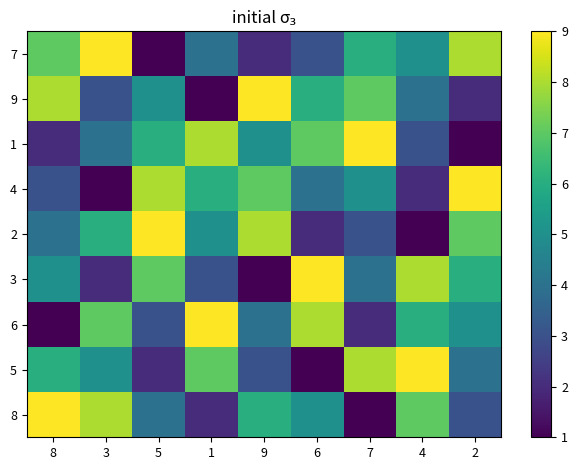

Reading right to left, list all the values displayed in this chart.

7: 2=8	4=5	7=6	6=3	9=2	1=4	5=1	3=9	8=7
9: 2=2	4=4	7=7	6=6	9=9	1=1	5=5	3=3	8=8
1: 2=1	4=3	7=9	6=7	9=5	1=8	5=6	3=4	8=2
4: 2=9	4=2	7=5	6=4	9=7	1=6	5=8	3=1	8=3
2: 2=7	4=1	7=3	6=2	9=8	1=5	5=9	3=6	8=4
3: 2=6	4=8	7=4	6=9	9=1	1=3	5=7	3=2	8=5
6: 2=5	4=6	7=2	6=8	9=4	1=9	5=3	3=7	8=1
5: 2=4	4=9	7=8	6=1	9=3	1=7	5=2	3=5	8=6
8: 2=3	4=7	7=1	6=5	9=6	1=2	5=4	3=8	8=9